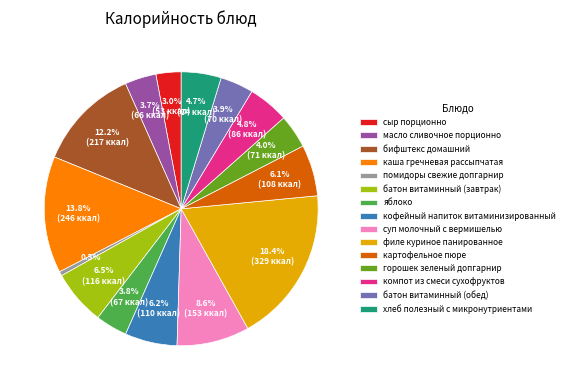

Does помидоры свежие допгарнир account for over 50% of the chart?

No